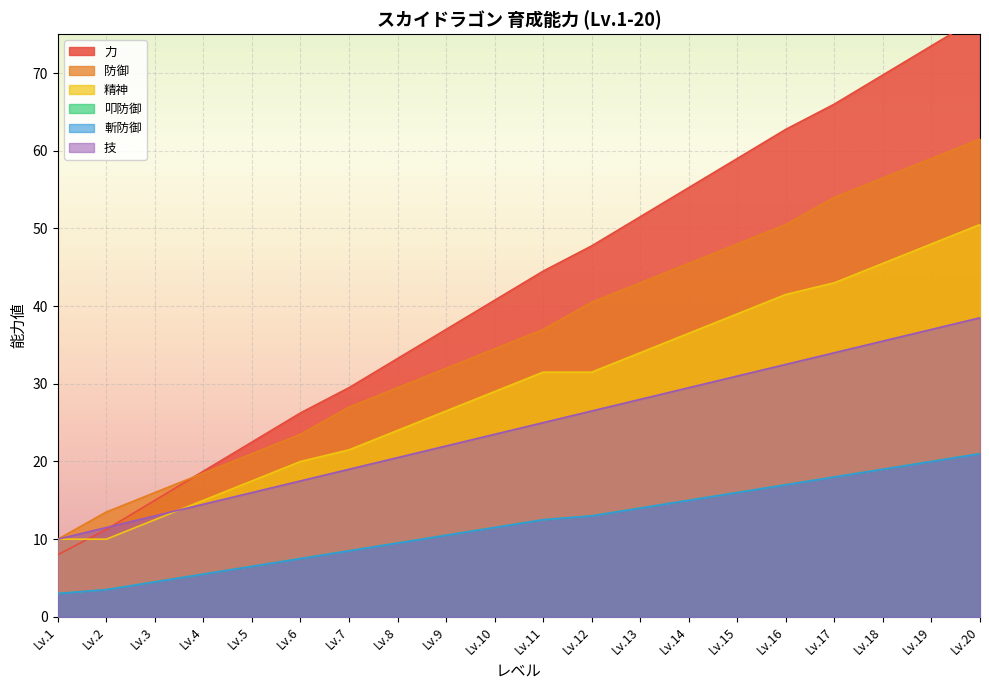

What is the difference between the maximum and minimum values in the 技 series?

28.5